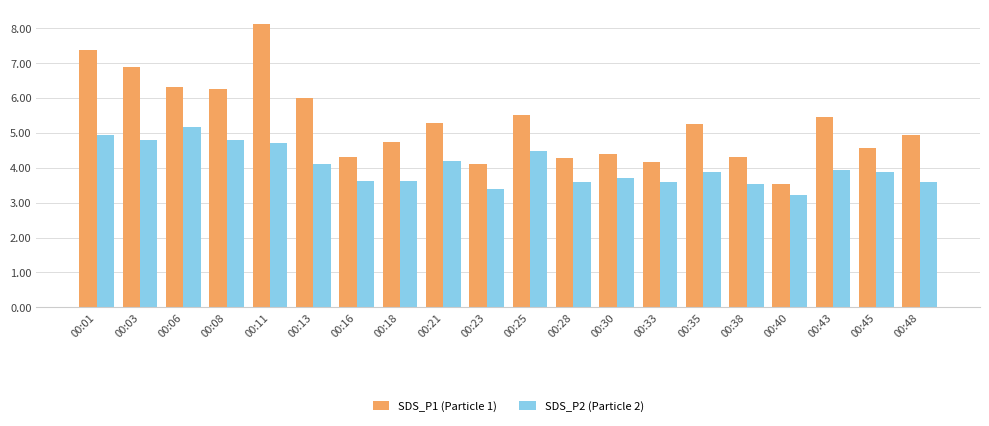

What are all the series names shown in the legend?

SDS_P1 (Particle 1), SDS_P2 (Particle 2)